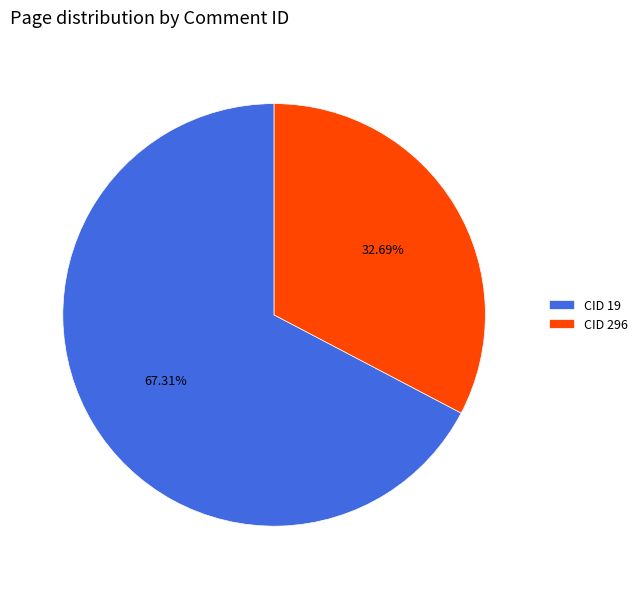

Rank the categories by value from highest to lowest.

CID 19, CID 296